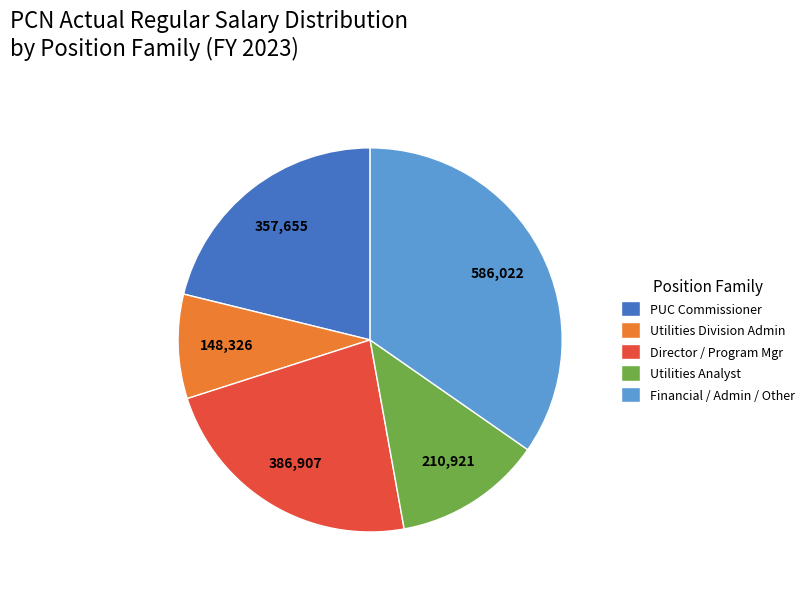

What is the ratio of the value at Utilities Division Admin to the value at PUC Commissioner?

0.4